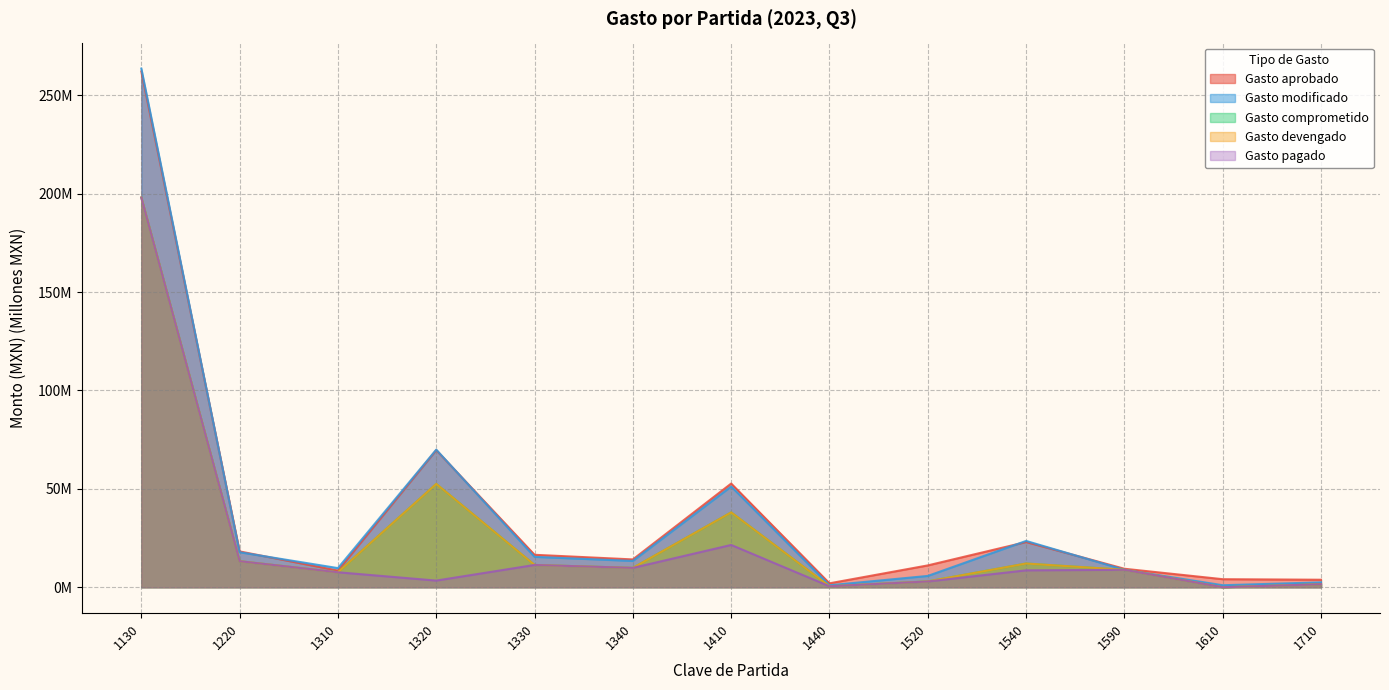

At which category is the sum across all series the highest?

1130